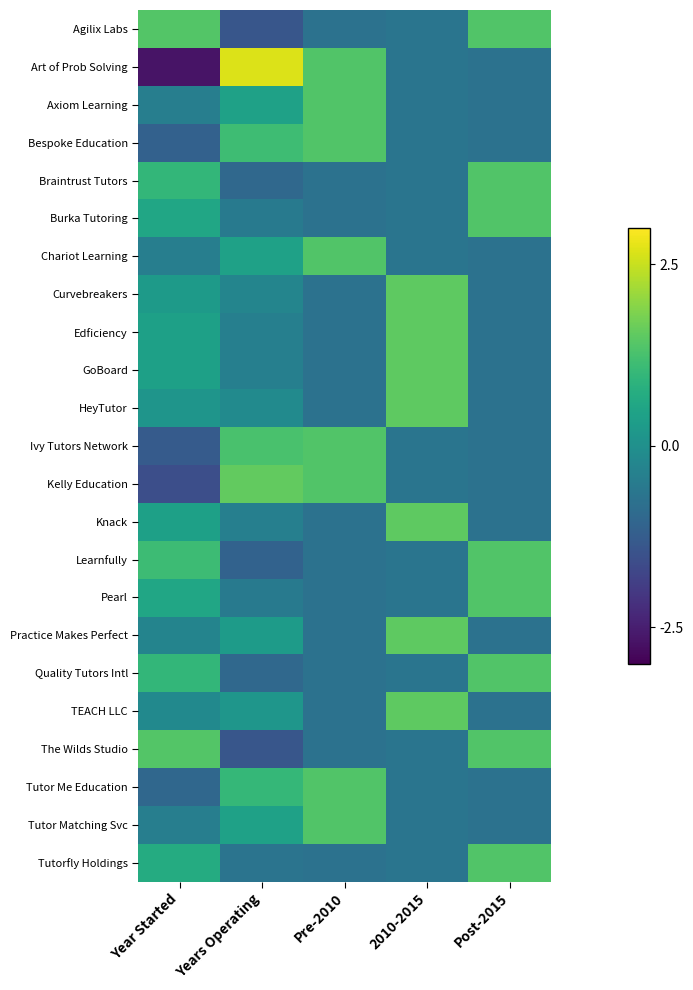

Reading left to right, list all the values displayed in this chart.

Agilix Labs: Year Started=1.4	Years Operating=-1.4	Pre-2010=-0.7	2010-2015=-0.7	Post-2015=1.4
Art of Prob Solving: Year Started=-2.7	Years Operating=2.7	Pre-2010=1.4	2010-2015=-0.7	Post-2015=-0.7
Axiom Learning: Year Started=-0.4	Years Operating=0.4	Pre-2010=1.4	2010-2015=-0.7	Post-2015=-0.7
Bespoke Education: Year Started=-1.1	Years Operating=1.1	Pre-2010=1.4	2010-2015=-0.7	Post-2015=-0.7
Braintrust Tutors: Year Started=1.0	Years Operating=-1.0	Pre-2010=-0.7	2010-2015=-0.7	Post-2015=1.4
Burka Tutoring: Year Started=0.6	Years Operating=-0.6	Pre-2010=-0.7	2010-2015=-0.7	Post-2015=1.4
Chariot Learning: Year Started=-0.4	Years Operating=0.4	Pre-2010=1.4	2010-2015=-0.7	Post-2015=-0.7
Curvebreakers: Year Started=0.3	Years Operating=-0.3	Pre-2010=-0.7	2010-2015=1.5	Post-2015=-0.7
Edficiency: Year Started=0.4	Years Operating=-0.4	Pre-2010=-0.7	2010-2015=1.5	Post-2015=-0.7
GoBoard: Year Started=0.4	Years Operating=-0.4	Pre-2010=-0.7	2010-2015=1.5	Post-2015=-0.7
HeyTutor: Year Started=0.1	Years Operating=-0.1	Pre-2010=-0.7	2010-2015=1.5	Post-2015=-0.7
Ivy Tutors Network: Year Started=-1.3	Years Operating=1.3	Pre-2010=1.4	2010-2015=-0.7	Post-2015=-0.7
Kelly Education: Year Started=-1.6	Years Operating=1.6	Pre-2010=1.4	2010-2015=-0.7	Post-2015=-0.7
Knack: Year Started=0.4	Years Operating=-0.4	Pre-2010=-0.7	2010-2015=1.5	Post-2015=-0.7
Learnfully: Year Started=1.1	Years Operating=-1.1	Pre-2010=-0.7	2010-2015=-0.7	Post-2015=1.4
Pearl: Year Started=0.6	Years Operating=-0.6	Pre-2010=-0.7	2010-2015=-0.7	Post-2015=1.4
Practice Makes Perfect: Year Started=-0.3	Years Operating=0.3	Pre-2010=-0.7	2010-2015=1.5	Post-2015=-0.7
Quality Tutors Intl: Year Started=1.0	Years Operating=-1.0	Pre-2010=-0.7	2010-2015=-0.7	Post-2015=1.4
TEACH LLC: Year Started=-0.1	Years Operating=0.1	Pre-2010=-0.7	2010-2015=1.5	Post-2015=-0.7
The Wilds Studio: Year Started=1.4	Years Operating=-1.4	Pre-2010=-0.7	2010-2015=-0.7	Post-2015=1.4
Tutor Me Education: Year Started=-1.0	Years Operating=1.0	Pre-2010=1.4	2010-2015=-0.7	Post-2015=-0.7
Tutor Matching Svc: Year Started=-0.4	Years Operating=0.4	Pre-2010=1.4	2010-2015=-0.7	Post-2015=-0.7
Tutorfly Holdings: Year Started=0.7	Years Operating=-0.7	Pre-2010=-0.7	2010-2015=-0.7	Post-2015=1.4